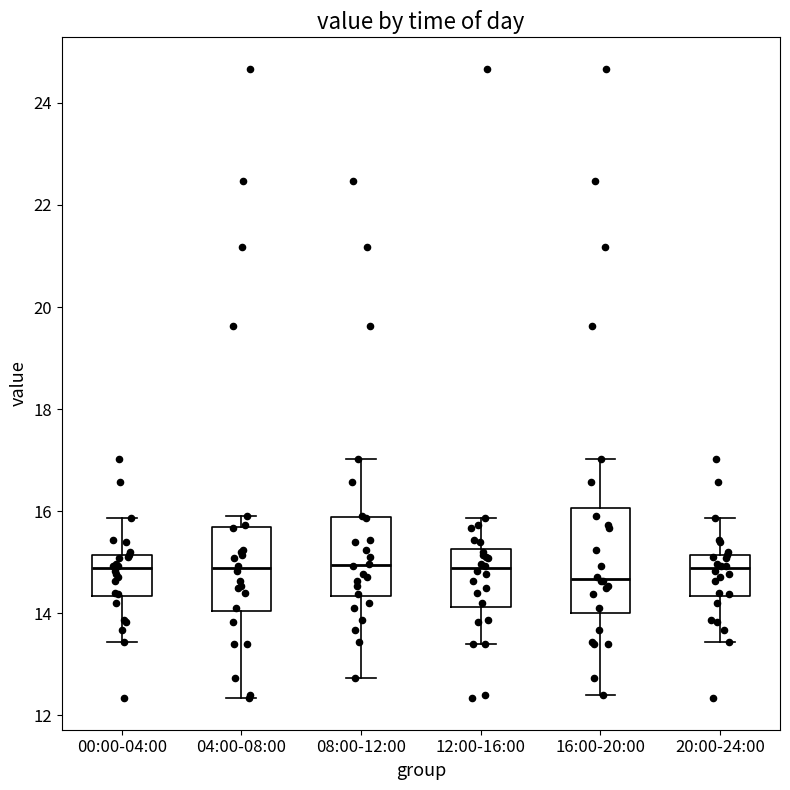

Reading left to right, transcribe this box plot: for each box, give where its median line is, the range the box spans, and where its two whiskers end, as read against the y-axis. The values are not printed on the chart, so give them approximately, as read against the axis.

00:00-04:00: median 14.8, box 14.4 to 15.2, whiskers 13.4 to 15.8
04:00-08:00: median 14.8, box 14.0 to 15.6, whiskers 12.4 to 16.0
08:00-12:00: median 15.0, box 14.4 to 15.8, whiskers 12.8 to 17.0
12:00-16:00: median 14.8, box 14.2 to 15.2, whiskers 13.4 to 15.8
16:00-20:00: median 14.6, box 14.0 to 16.0, whiskers 12.4 to 17.0
20:00-24:00: median 14.8, box 14.4 to 15.2, whiskers 13.4 to 15.8